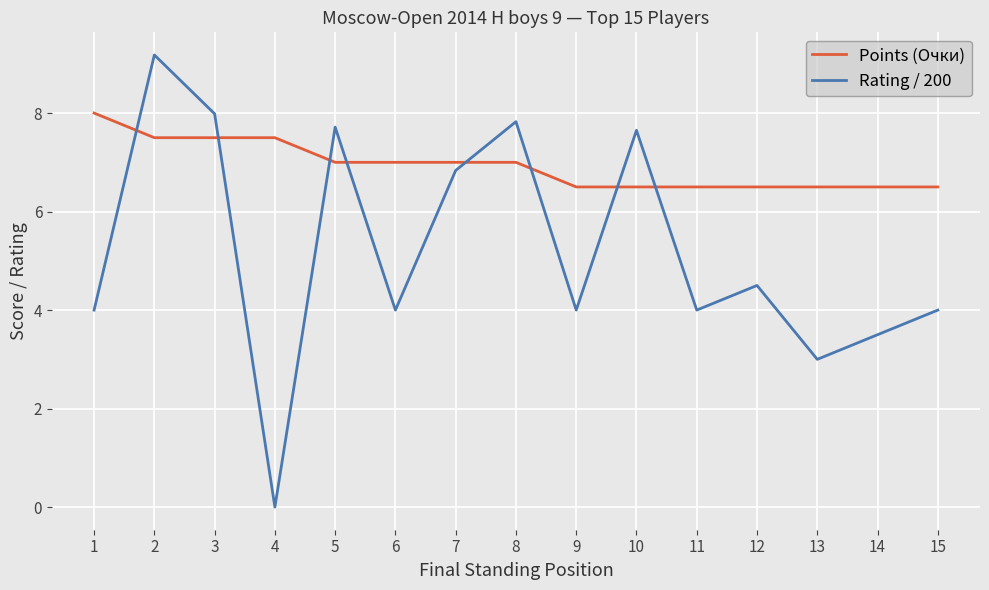

Reading left to right, list all the values displayed in this chart.

Points (Очки): 8.0	7.5	7.5	7.5	7.0	7.0	7.0	7.0	6.5	6.5	6.5	6.5	6.5	6.5	6.5
Rating / 200: 4.0	9.2	8.0	0.0	7.7	4.0	6.8	7.8	4.0	7.7	4.0	4.5	3.0	3.5	4.0